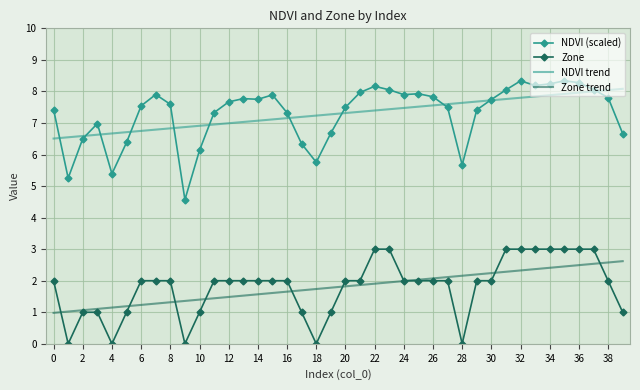

What is the maximum value shown in the chart?

8.3